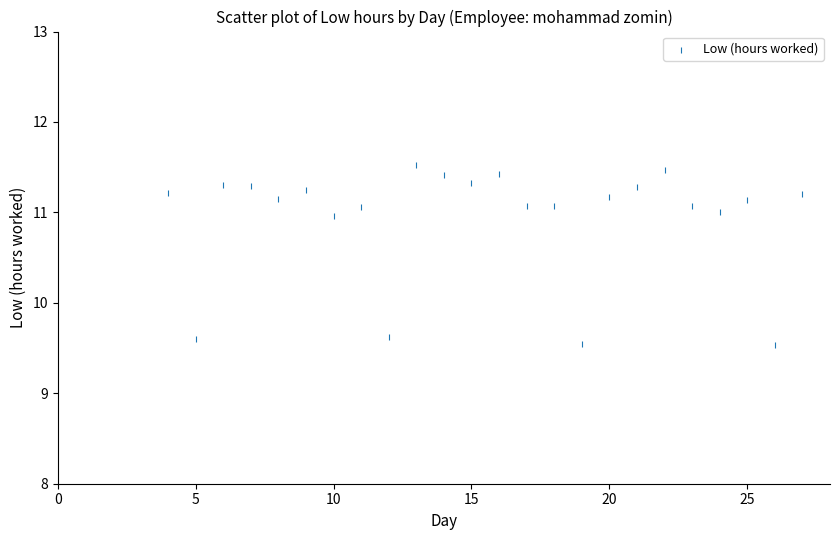

What is the range of Y values (max minus min)?

2.0